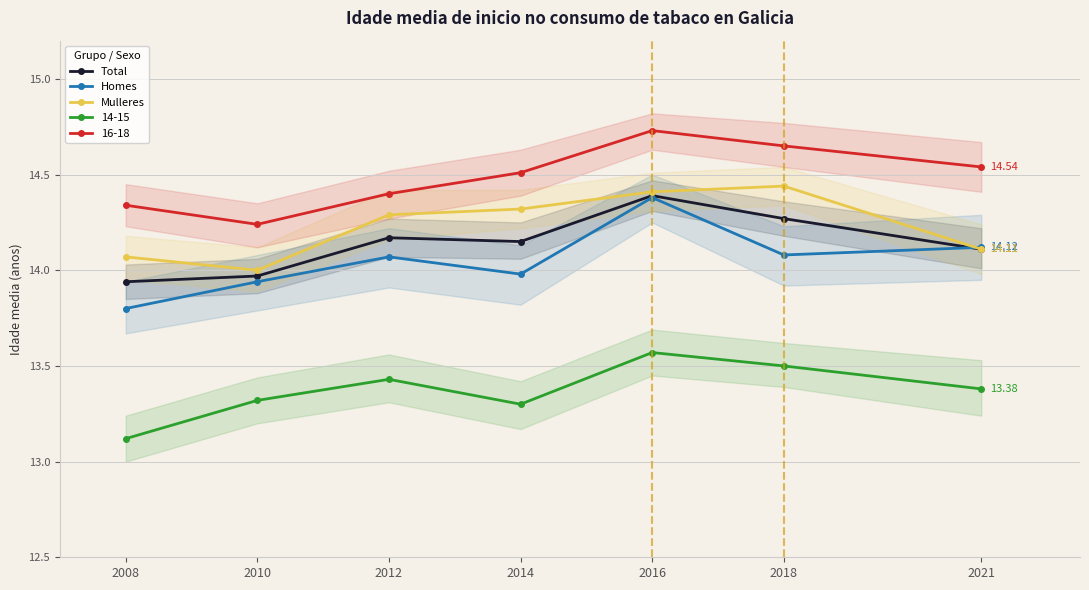

Where does the Total series first go above 14?

2012